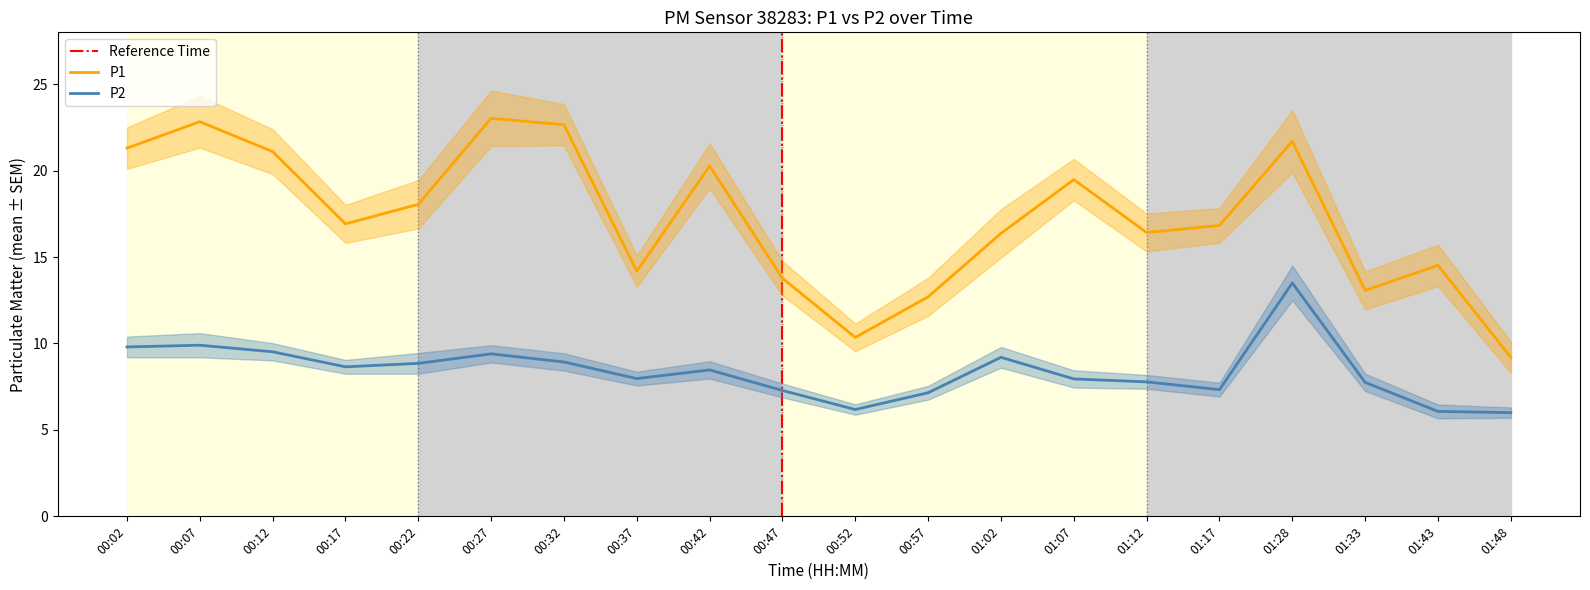

Read the P2 value at 01:28.

13.5